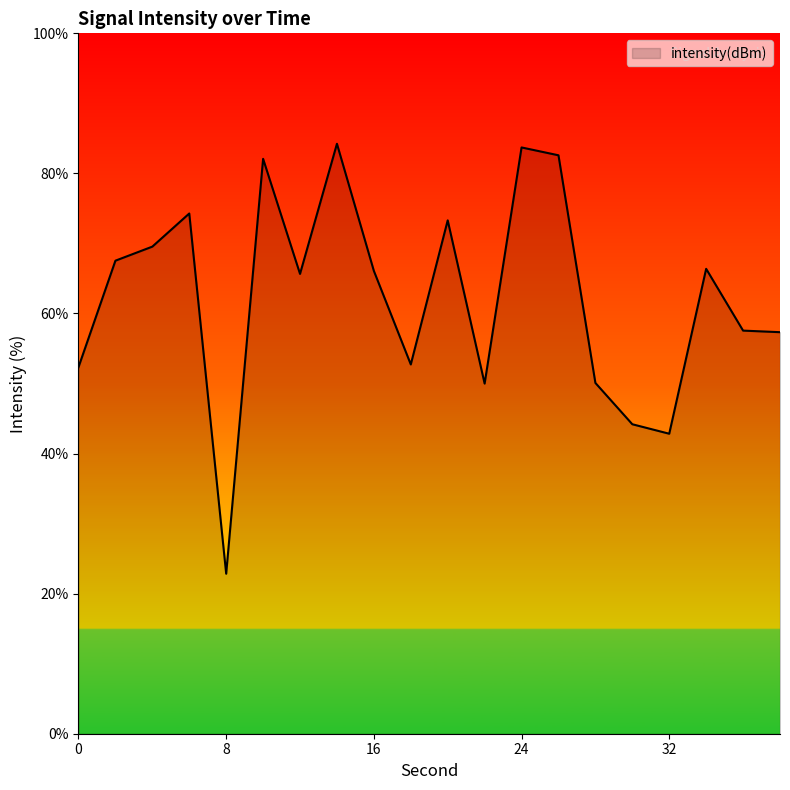

What is the smallest value displayed?

22.8